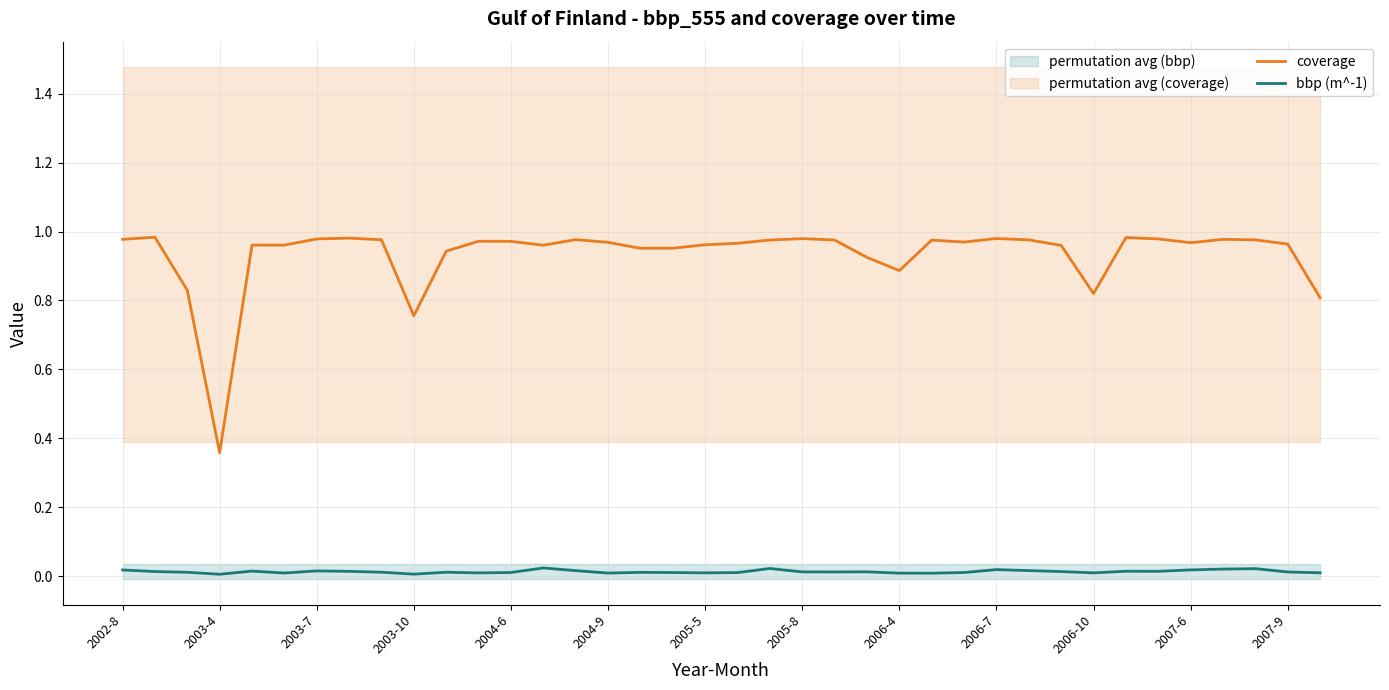

How many interior local peaks does the bbp (m^-1) series have?

10